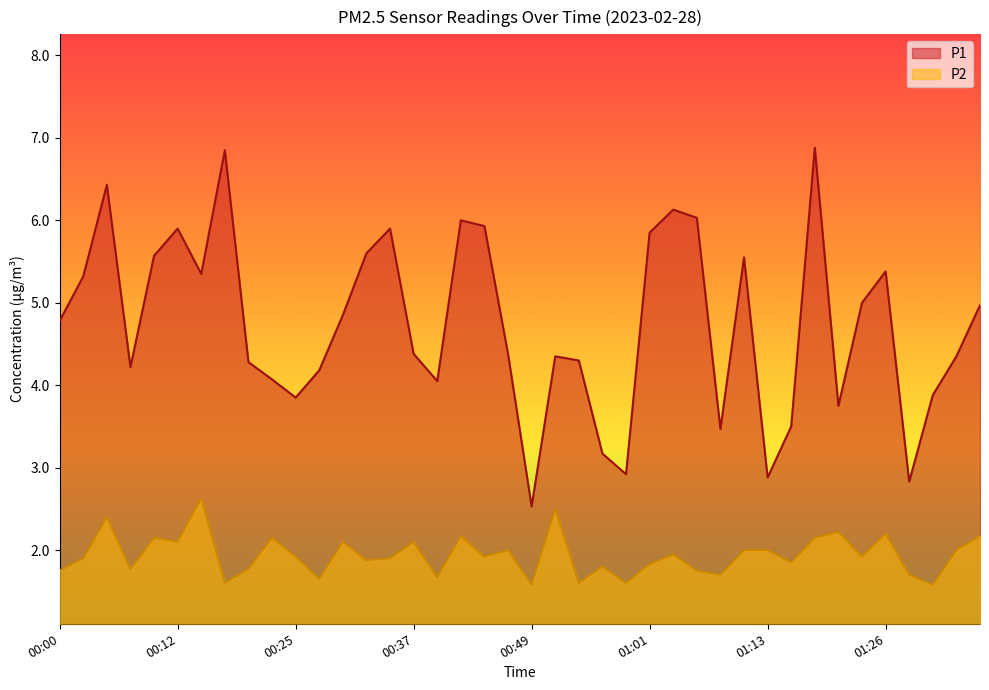

Is it true that P1 equals 6.1 at 01:04?

True